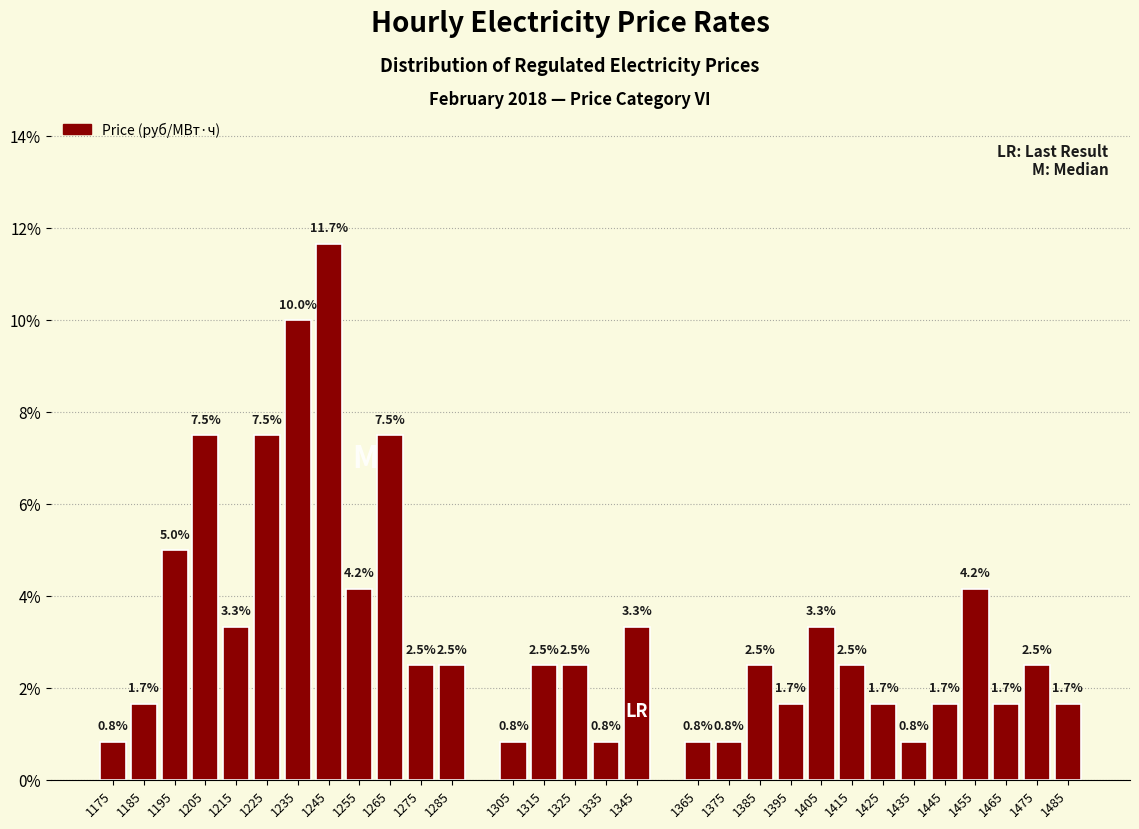

Does the chart contain any negative values?

No